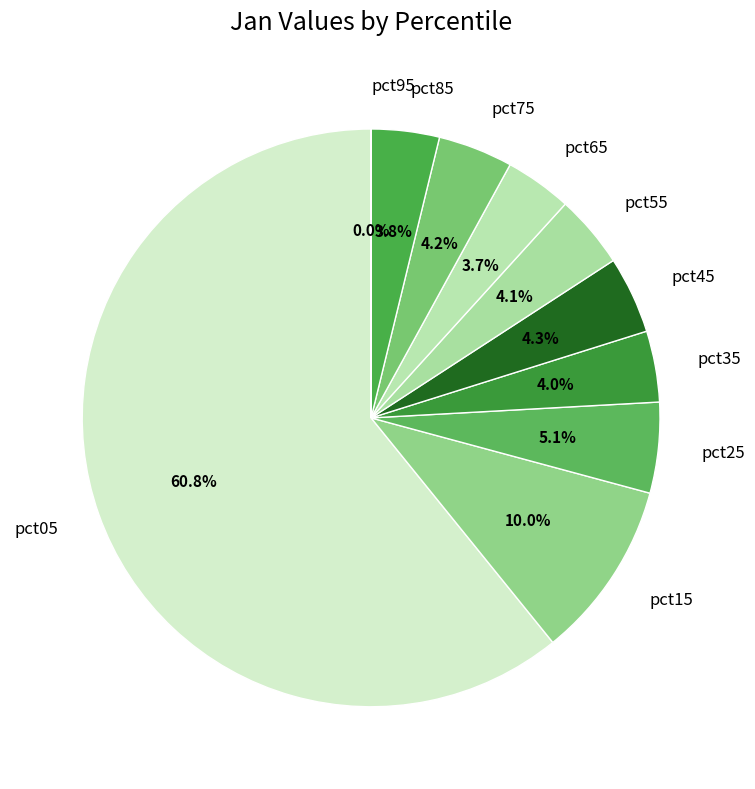

Approximately how many times larger is the value at pct55 compared to pct15?

0.4